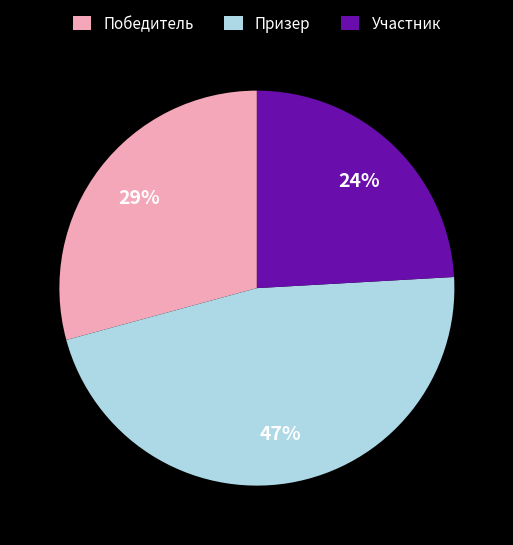

What is the smallest slice in the pie chart?

Участник